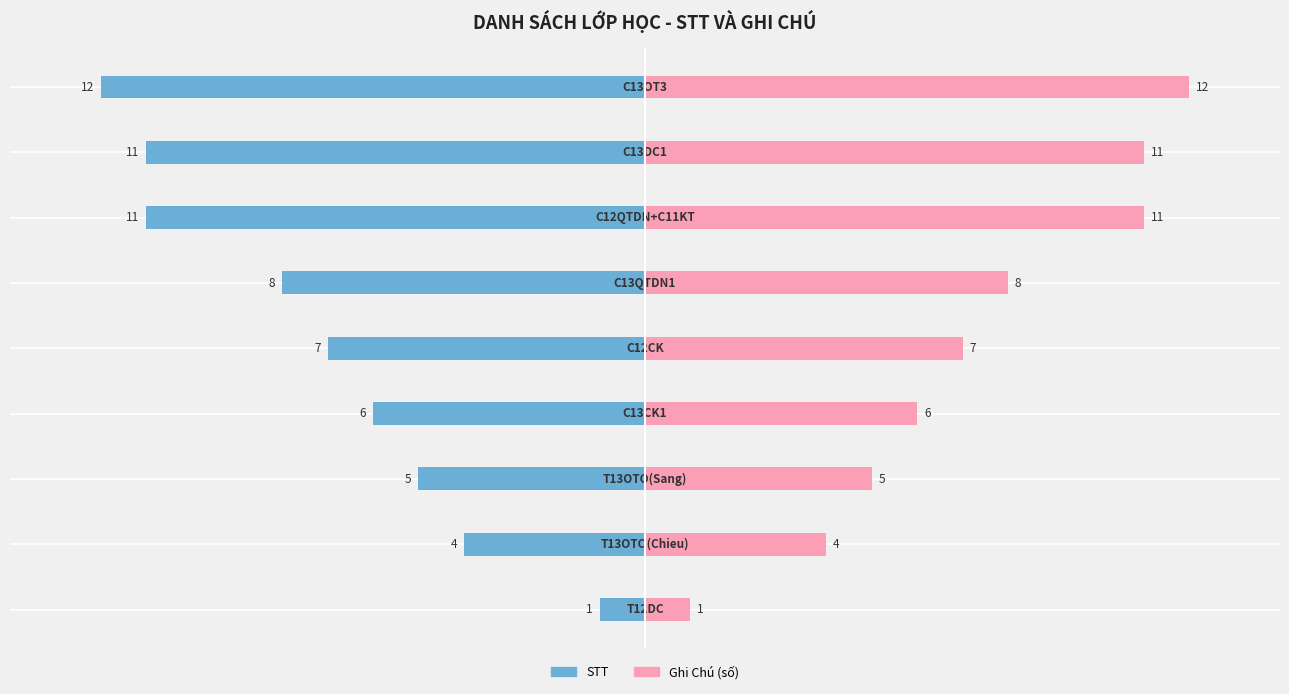

List the series in order of their overall mean, lowest first.

STT, Ghi Chú (số)